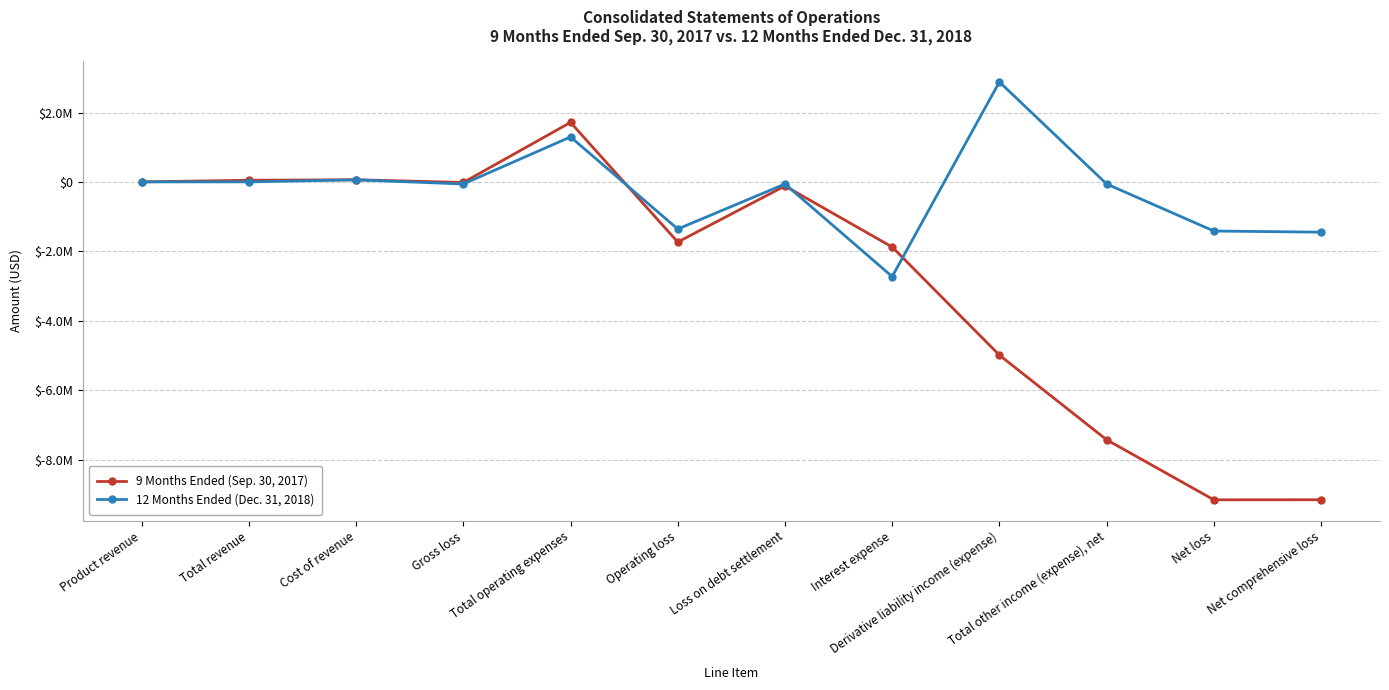

How many values in 12 Months Ended (Dec. 31, 2018) are above zero?

5